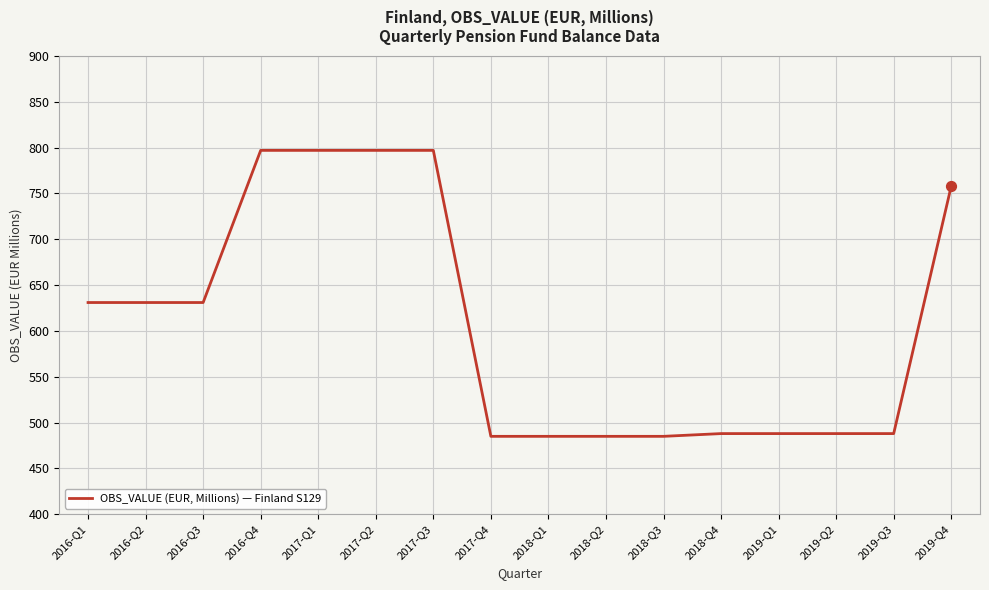

What is the change in value from 2016-Q2 to 2018-Q1?

-146